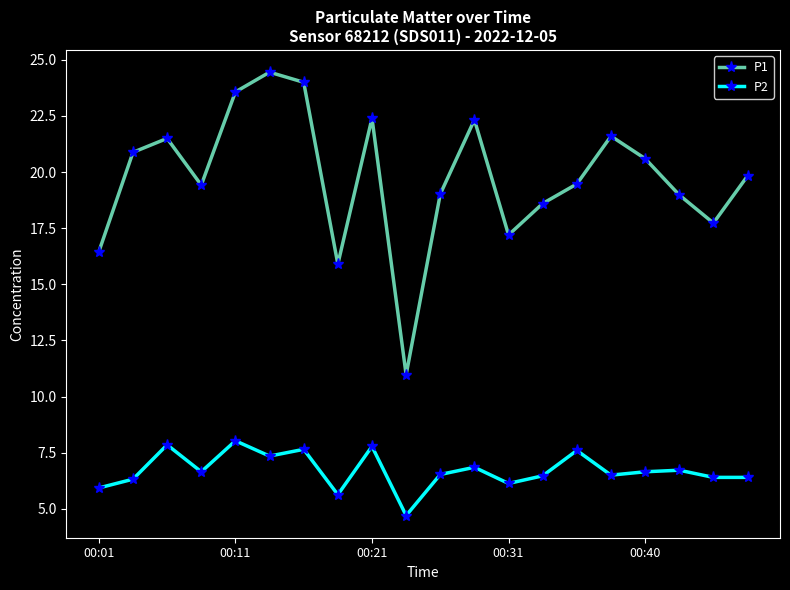

How many interior local valleys does the P1 series have?

5